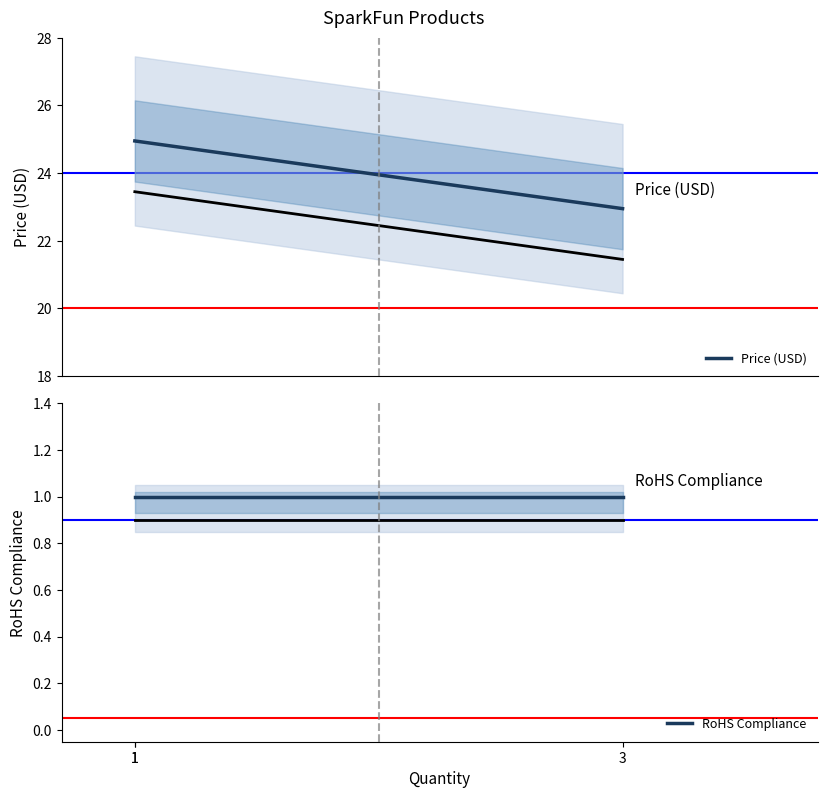

What are all the series names shown in the legend?

Price (USD), RoHS Compliance